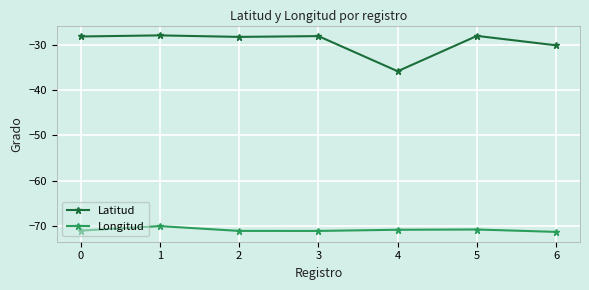

Is the value of Latitud at 0 greater than the value of Longitud at 6?

Yes